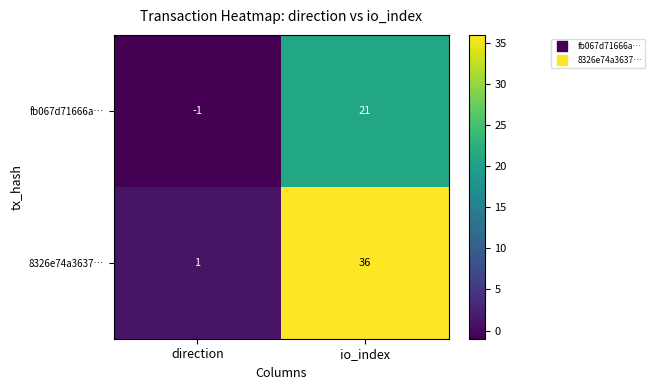

The fb067d71666a… series shows -2 at direction. True or false?

False